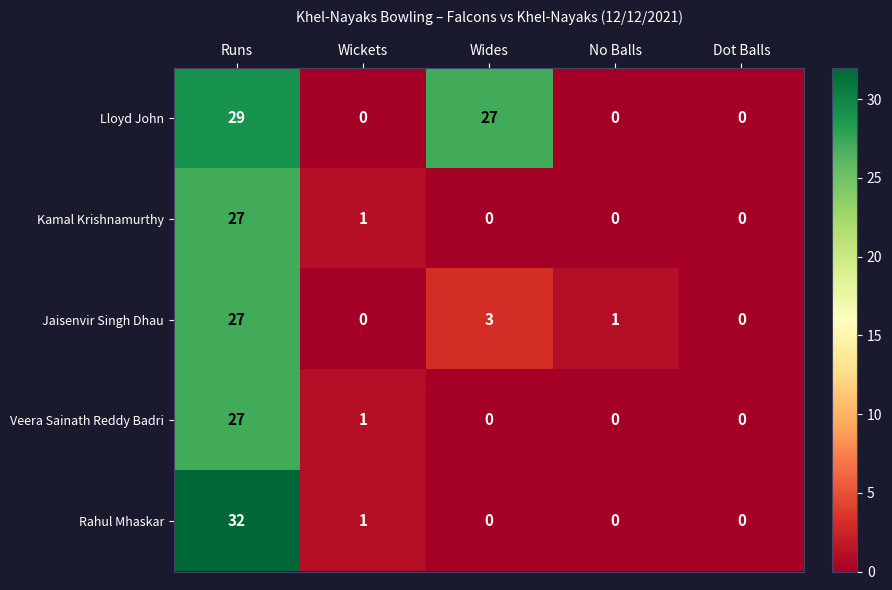

Is the value of Jaisenvir Singh Dhau at Runs greater than the value of Kamal Krishnamurthy at No Balls?

Yes